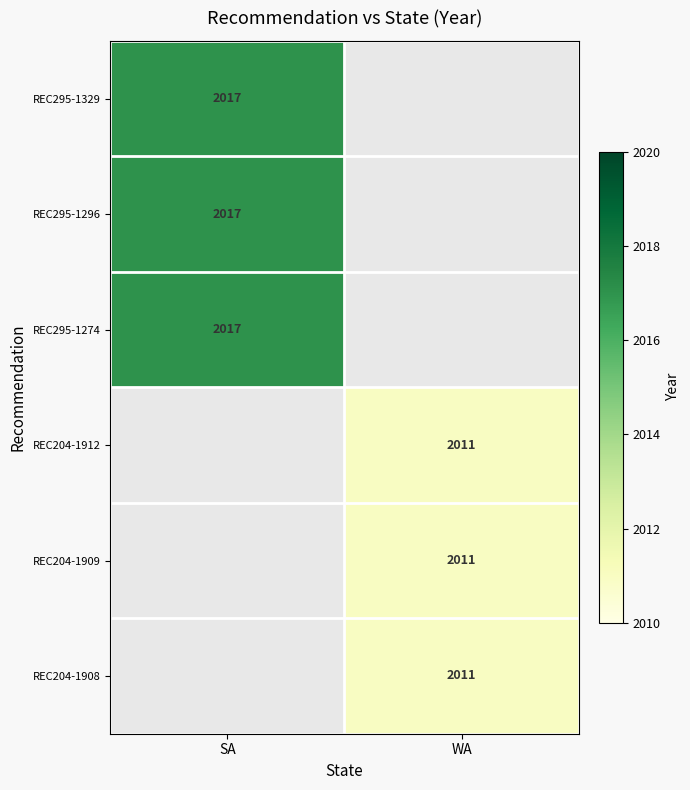

Is the value of REC204-1912 at WA greater than the value of REC295-1274 at SA?

No